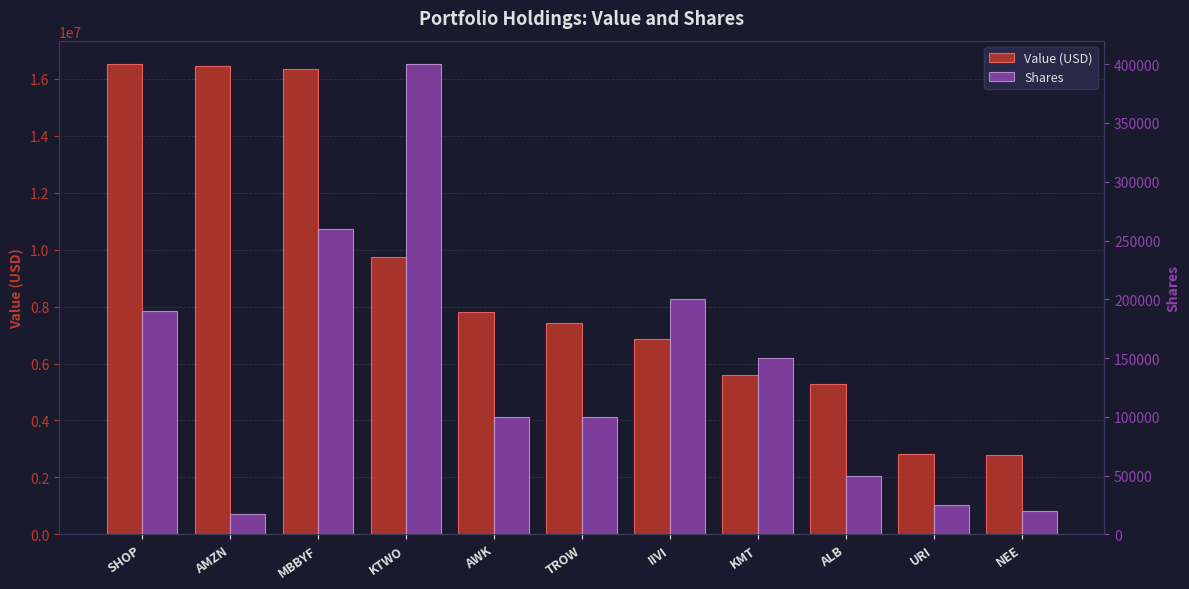

What is the difference between the Shares values at KTWO and SHOP?

210000